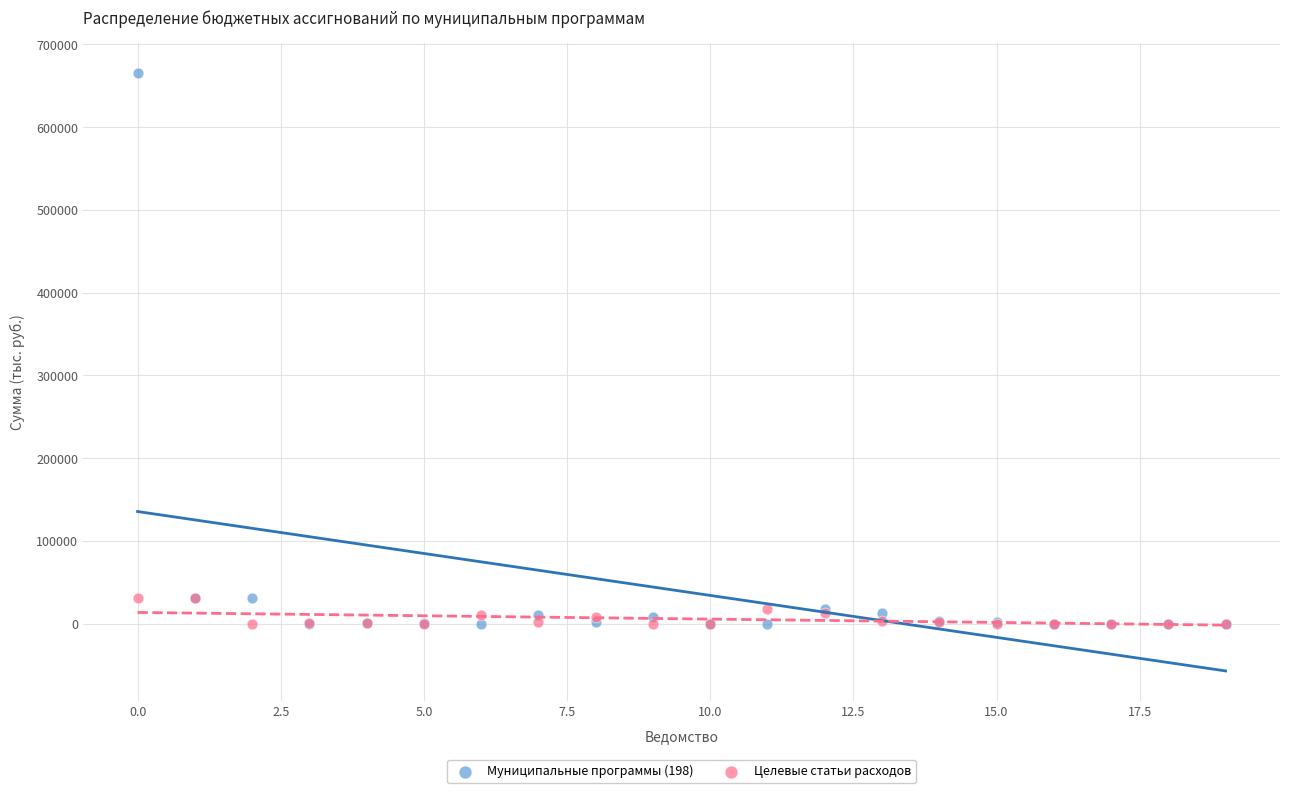

What are all the series names shown in the legend?

Муниципальные программы (198), Целевые статьи расходов